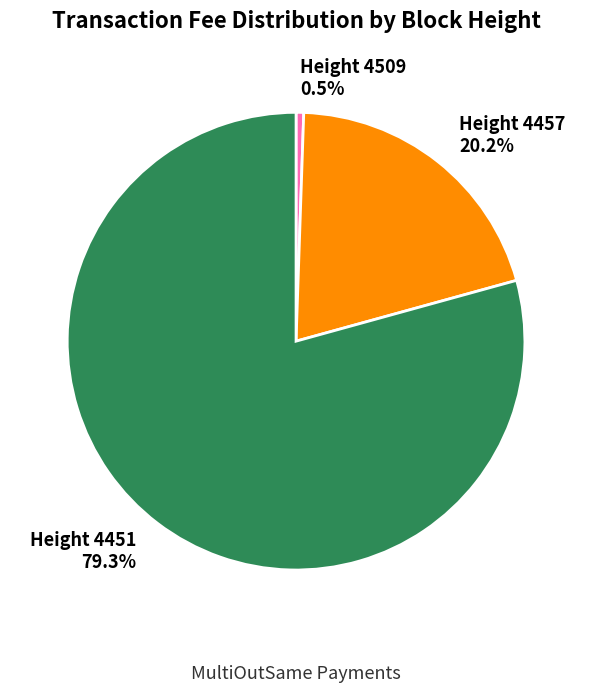

What percentage is the Height 4457 slice, to the nearest percent?

20%